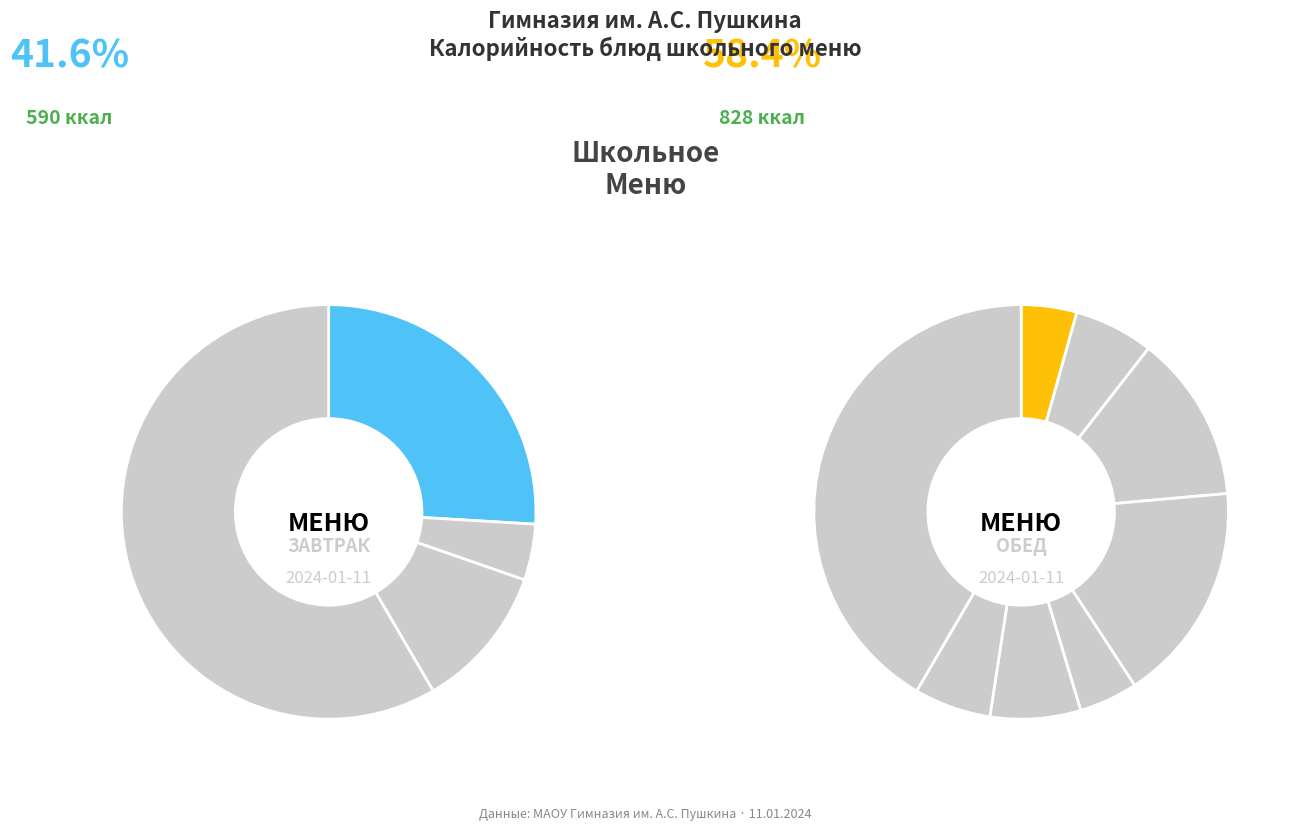

To the nearest percent, what portion does Капуста квашеная represent?

4%